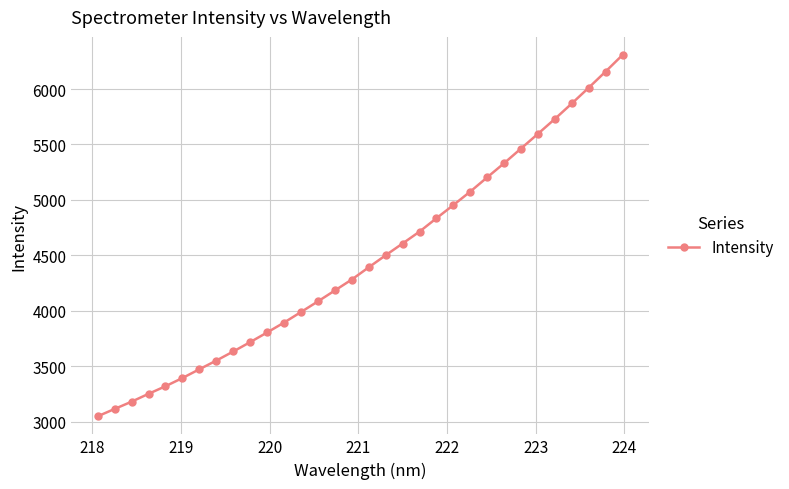

What is the minimum value shown in the chart?

3048.2